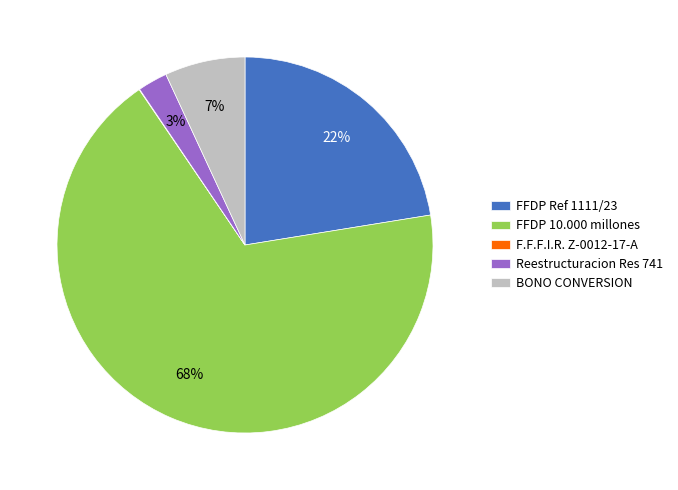

The BONO CONVERSION slice represents 1% of the pie. True or false?

False